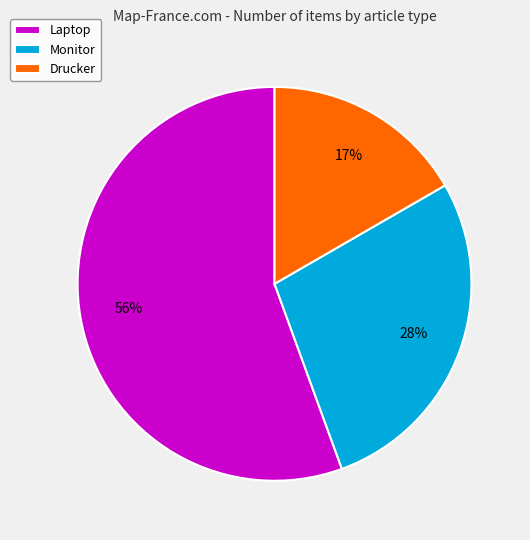

To the nearest percent, what is the combined percentage of Laptop and Drucker?

72%